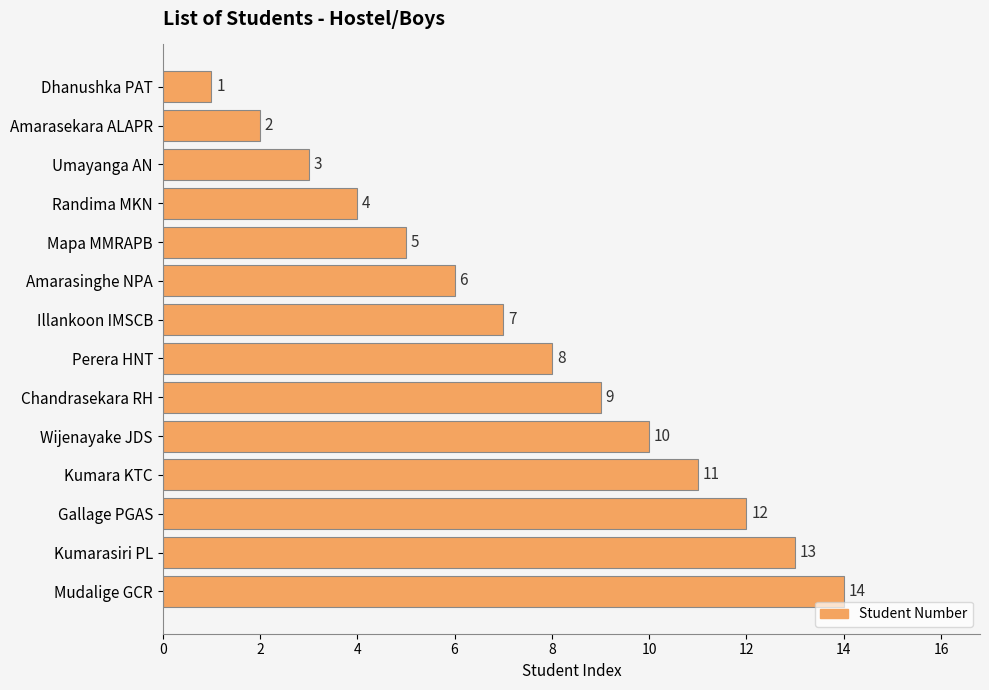

Which has a higher value, Kumarasiri PL or Gallage PGAS?

Kumarasiri PL